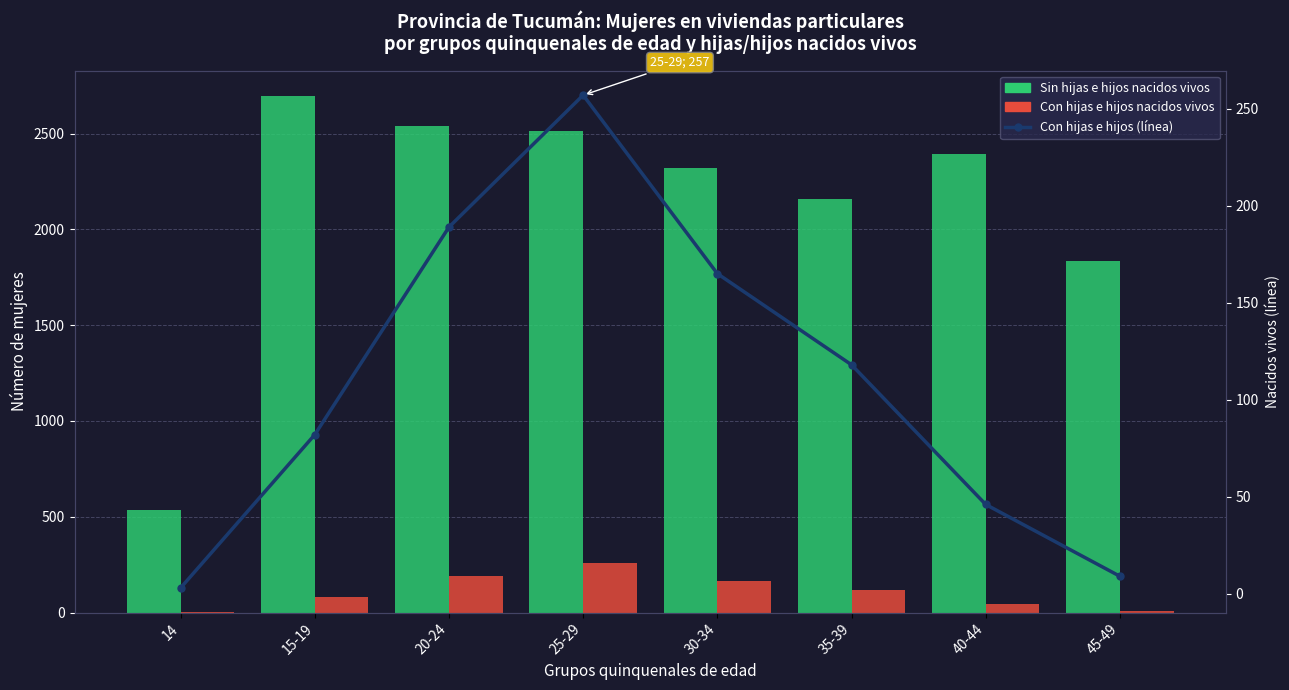

The Sin hijas e hijos nacidos vivos series shows 4714 at 15-19. True or false?

False